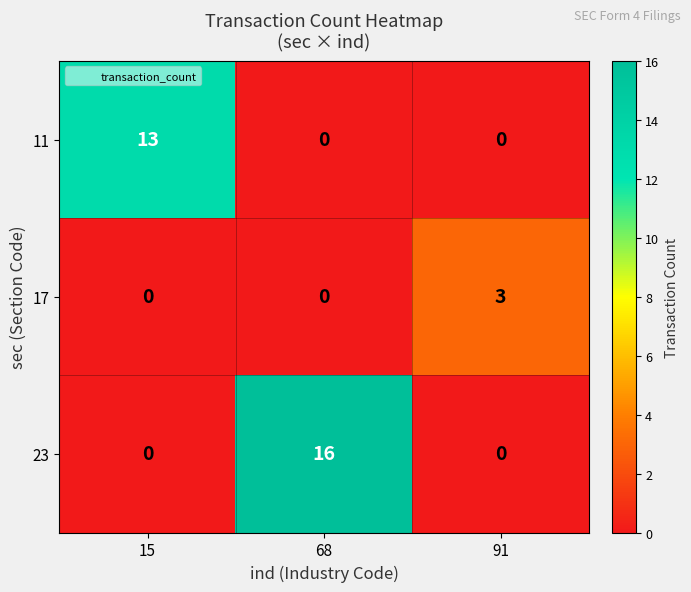

What is the highest value of the 17 series?

3